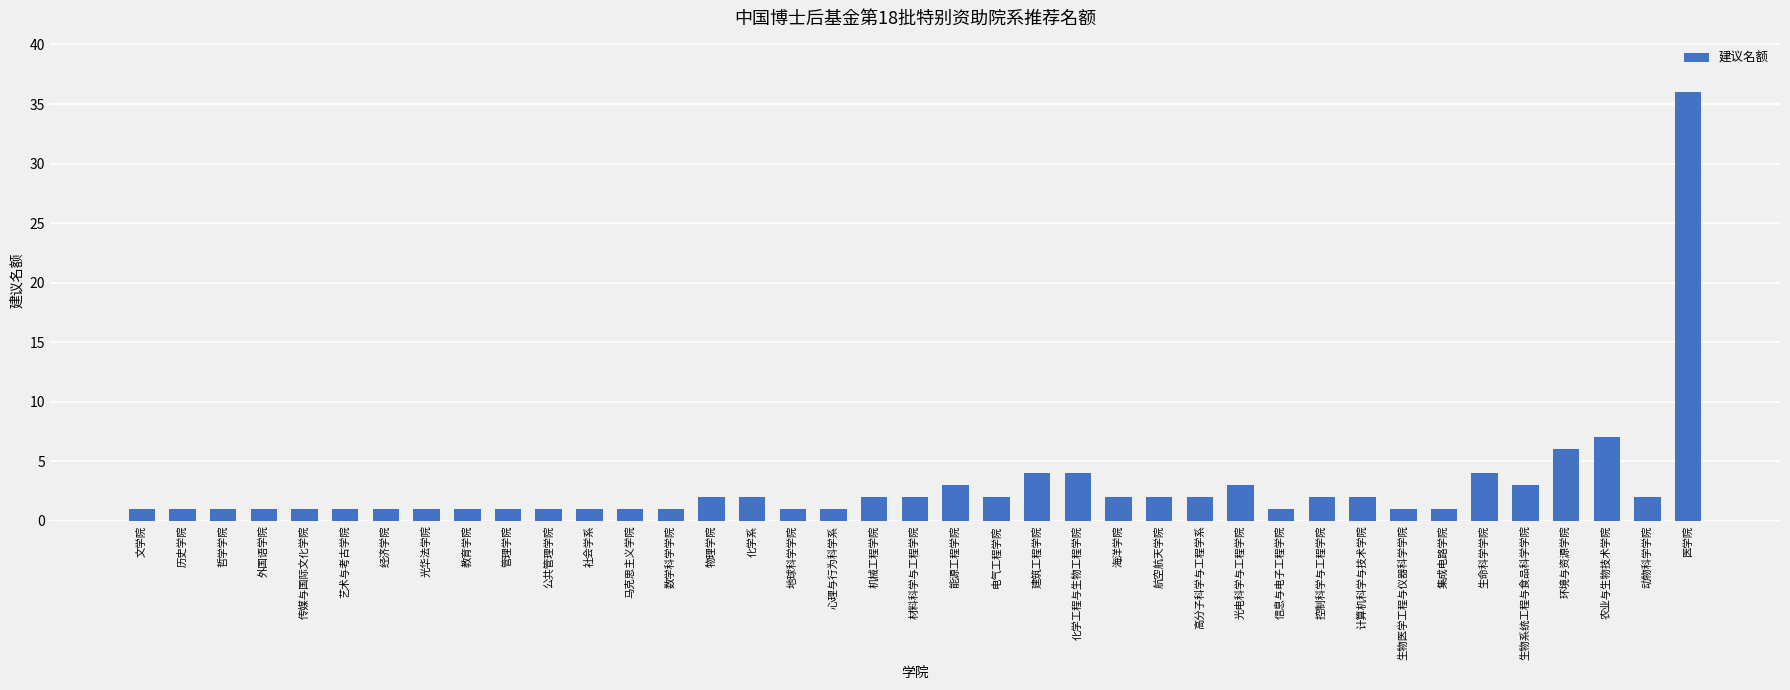

Reading left to right, transcribe all the data shown in this chart.

文学院=1	历史学院=1	哲学学院=1	外国语学院=1	传媒与国际文化学院=1	艺术与考古学院=1	经济学院=1	光华法学院=1	教育学院=1	管理学院=1	公共管理学院=1	社会学系=1	马克思主义学院=1	数学科学学院=1	物理学院=2	化学系=2	地球科学学院=1	心理与行为科学系=1	机械工程学院=2	材料科学与工程学院=2	能源工程学院=3	电气工程学院=2	建筑工程学院=4	化学工程与生物工程学院=4	海洋学院=2	航空航天学院=2	高分子科学与工程学系=2	光电科学与工程学院=3	信息与电子工程学院=1	控制科学与工程学院=2	计算机科学与技术学院=2	生物医学工程与仪器科学学院=1	集成电路学院=1	生命科学学院=4	生物系统工程与食品科学学院=3	环境与资源学院=6	农业与生物技术学院=7	动物科学学院=2	医学院=36